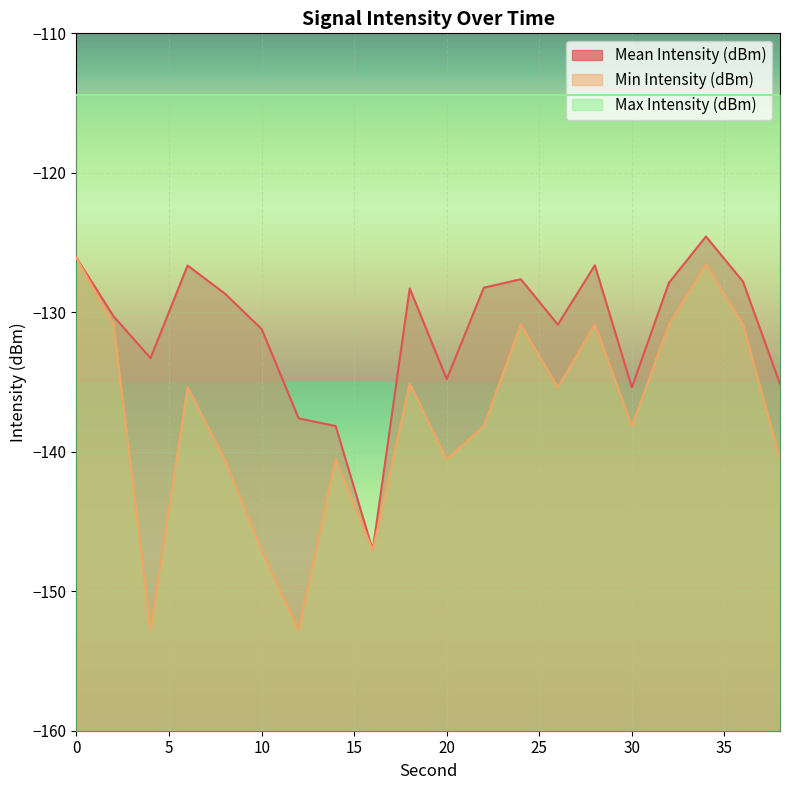

At which label does Mean Intensity (dBm) reach its minimum?

16